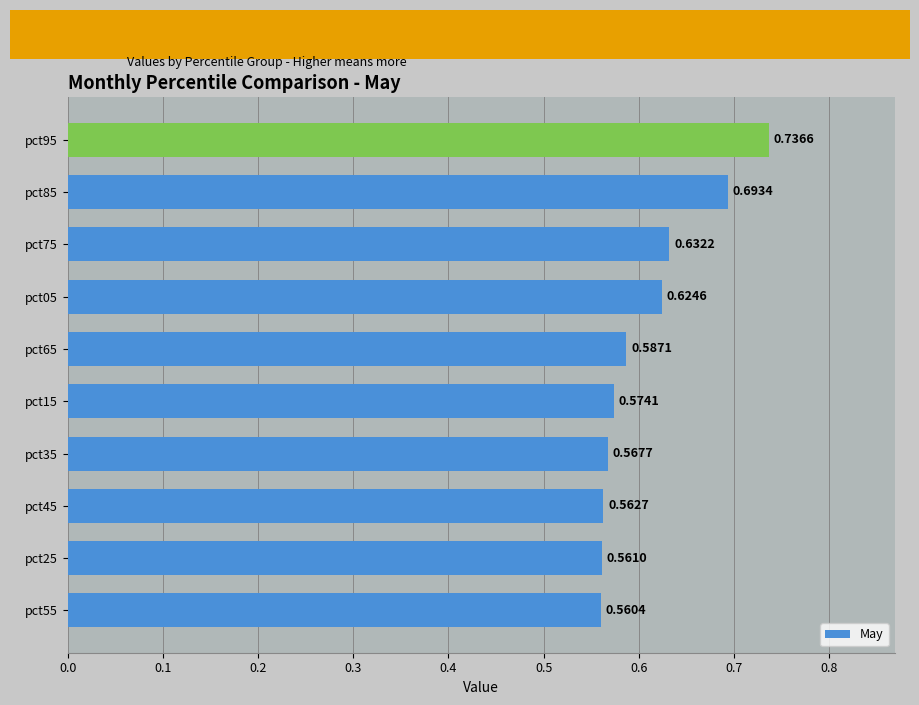

What is the change in value from pct55 to pct85?

+0.1